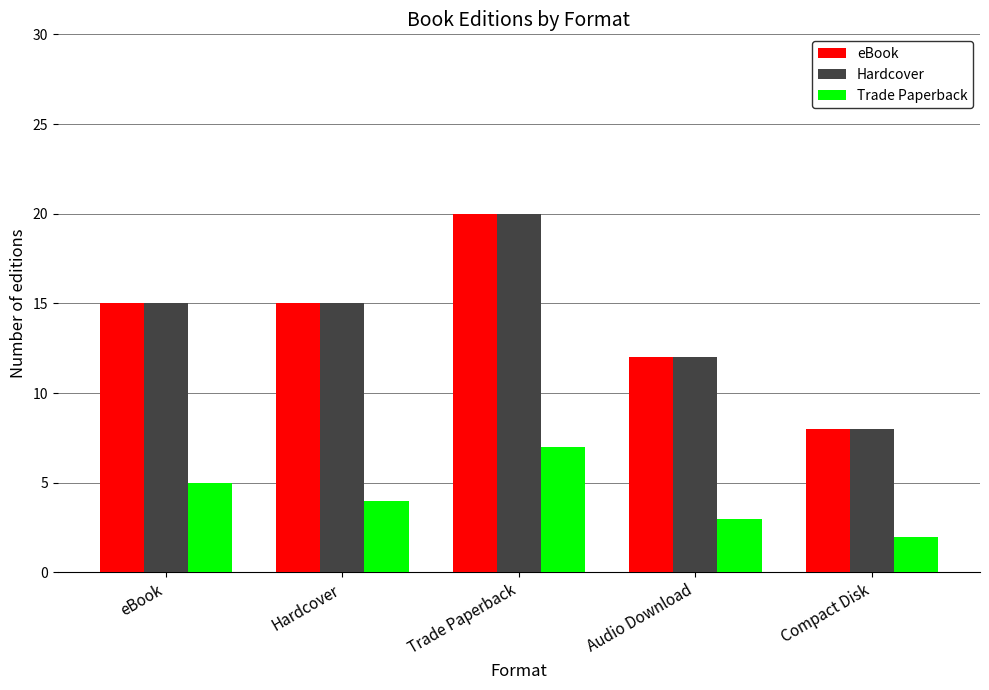

What is the spread (max minus min) of values at Audio Download?

9